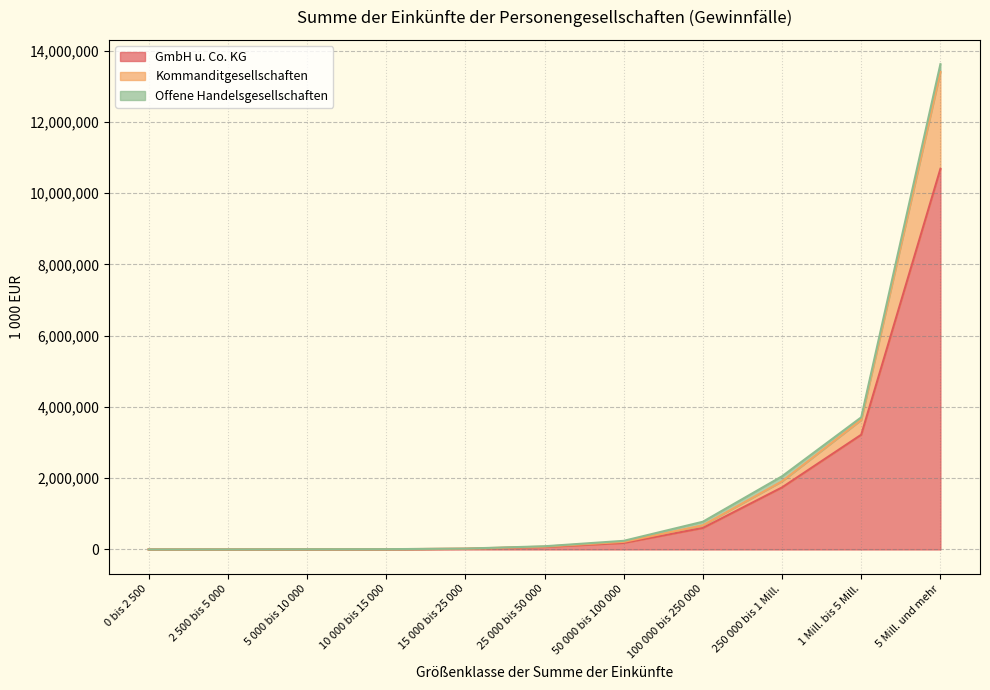

At which category is the sum across all series the highest?

5 Mill. und mehr